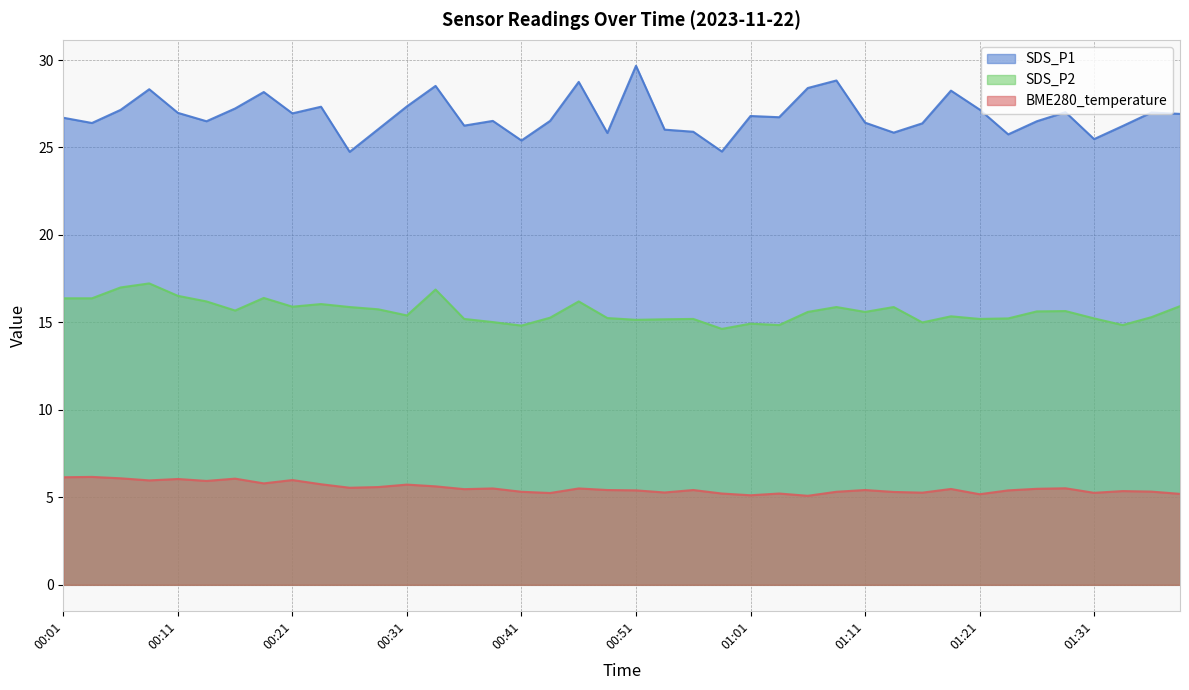

True or false: SDS_P2 has a value of 5.5 at 00:31.

False